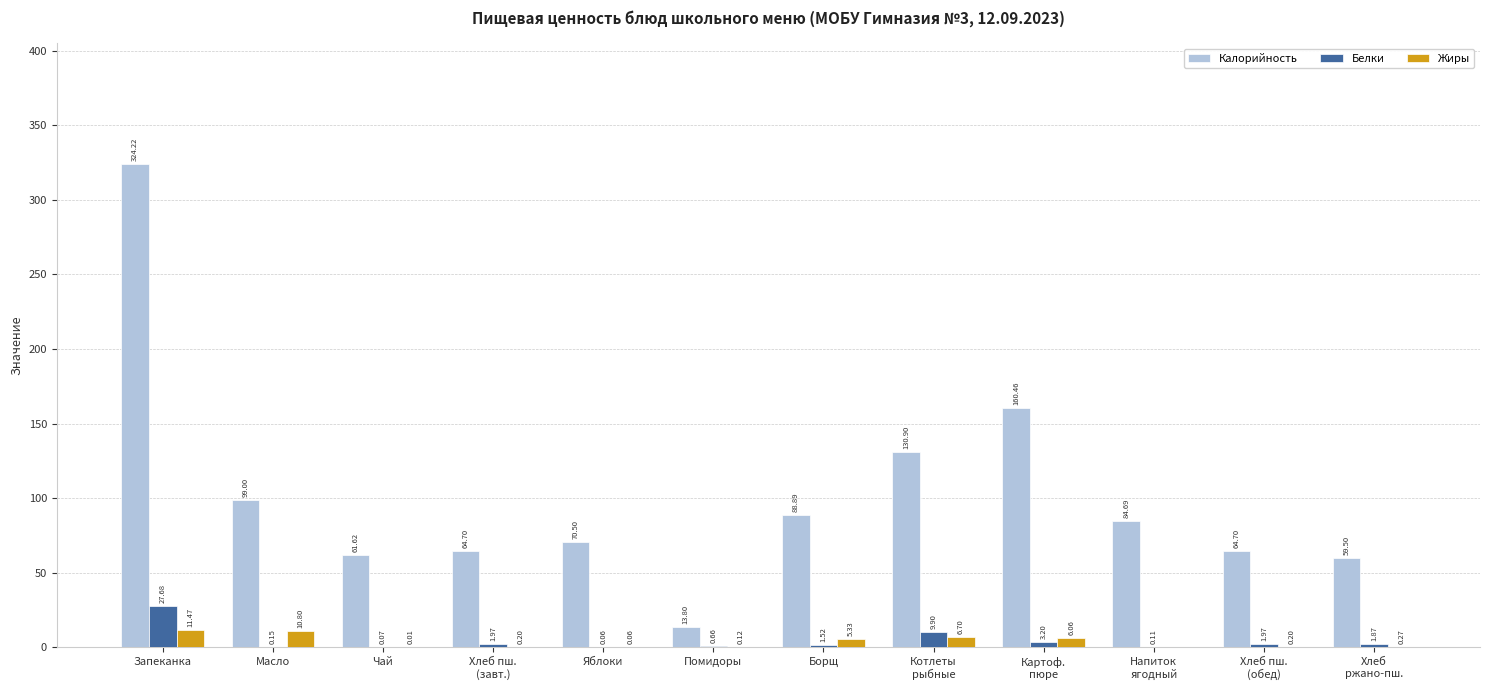

Does the chart contain stacked bars?

No